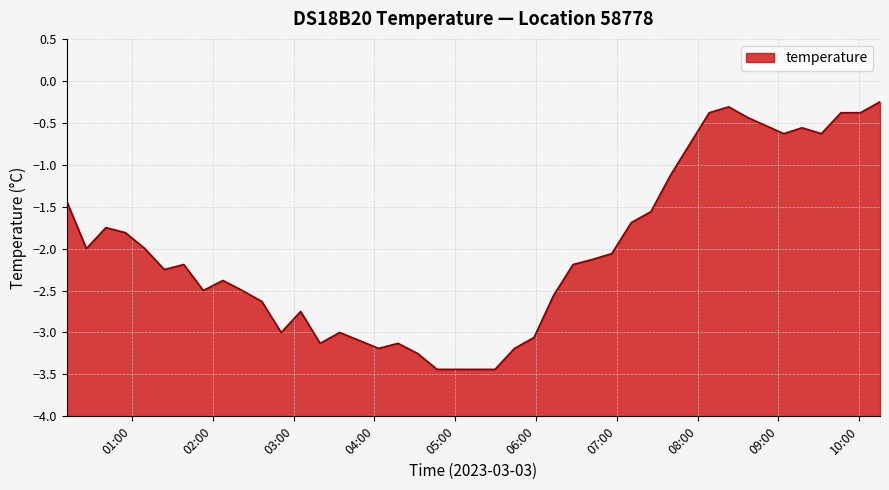

How many data points does each series have?

40